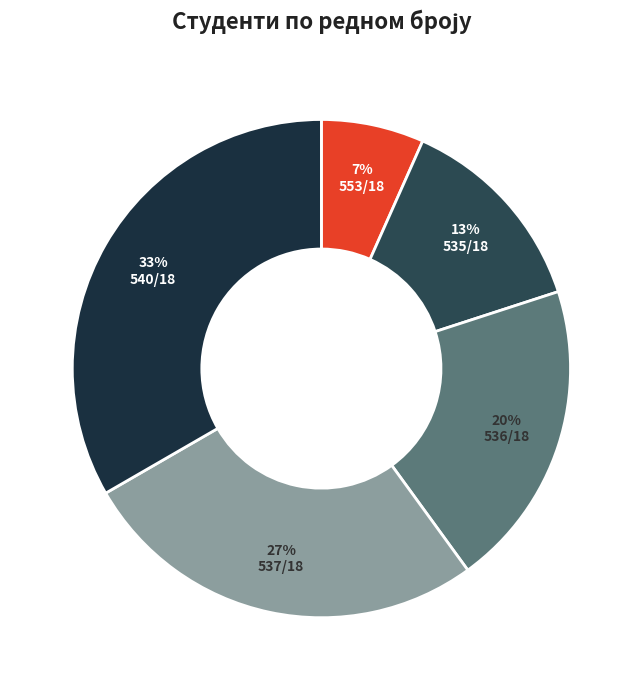

Is it true that 535/18 is 13% of the pie?

True